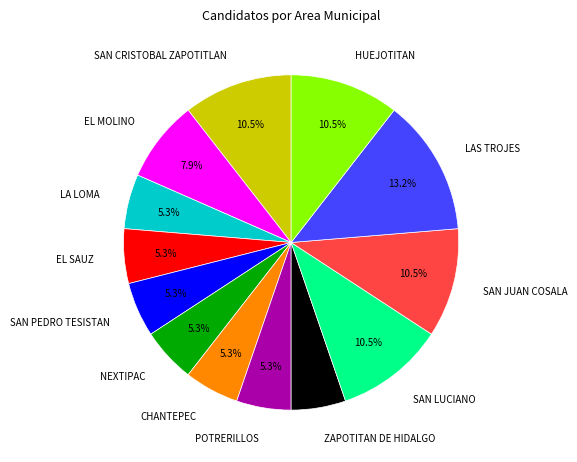

Combined, do SAN JUAN COSALA and LA LOMA account for over 50%?

No